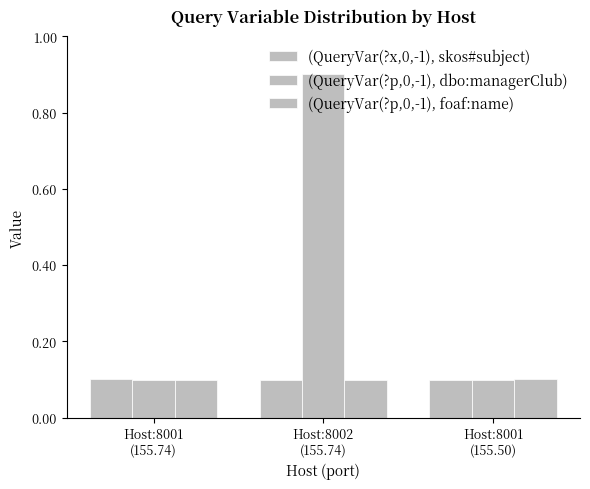

Which label corresponds to the smallest value in the chart?

Host:8002
(155.74)